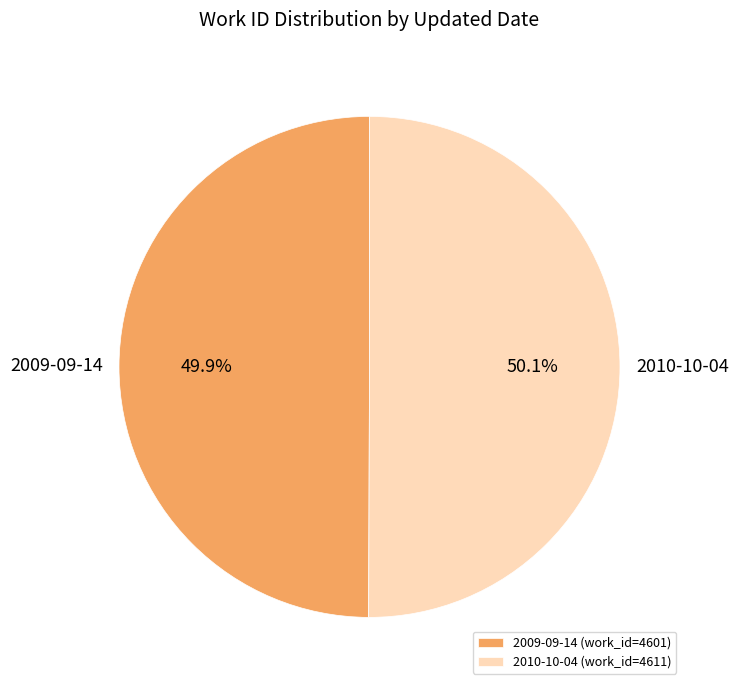

To the nearest percent, what portion does 2009-09-14 represent?

50%